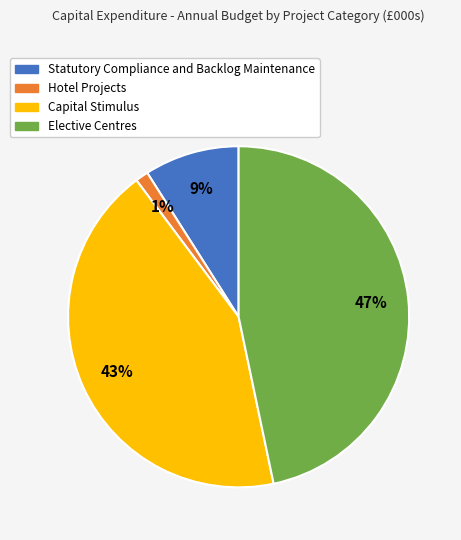

To the nearest percent, what portion does Hotel Projects represent?

1%